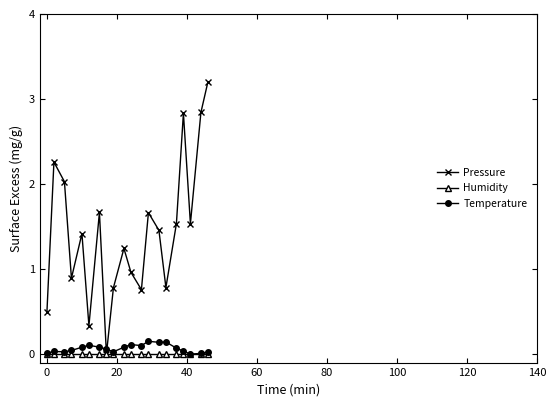

What is the value of the Pressure point at the 7th from the left?

1.7